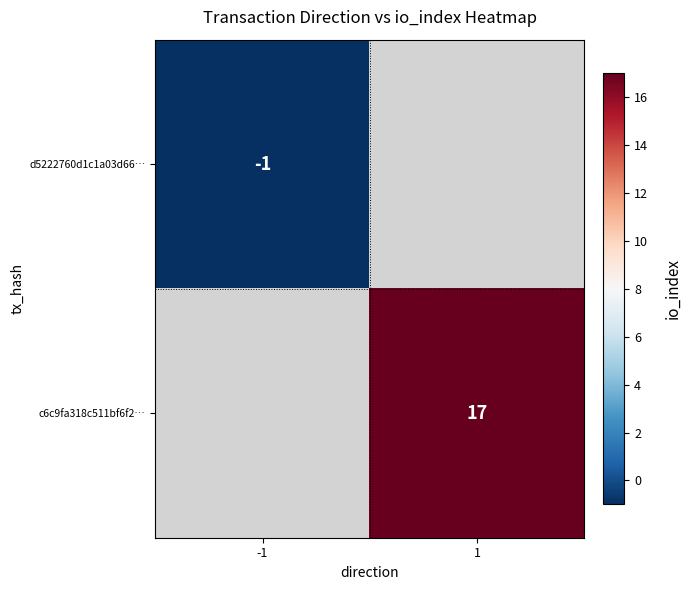

What is the total value across all series at -1?

-1